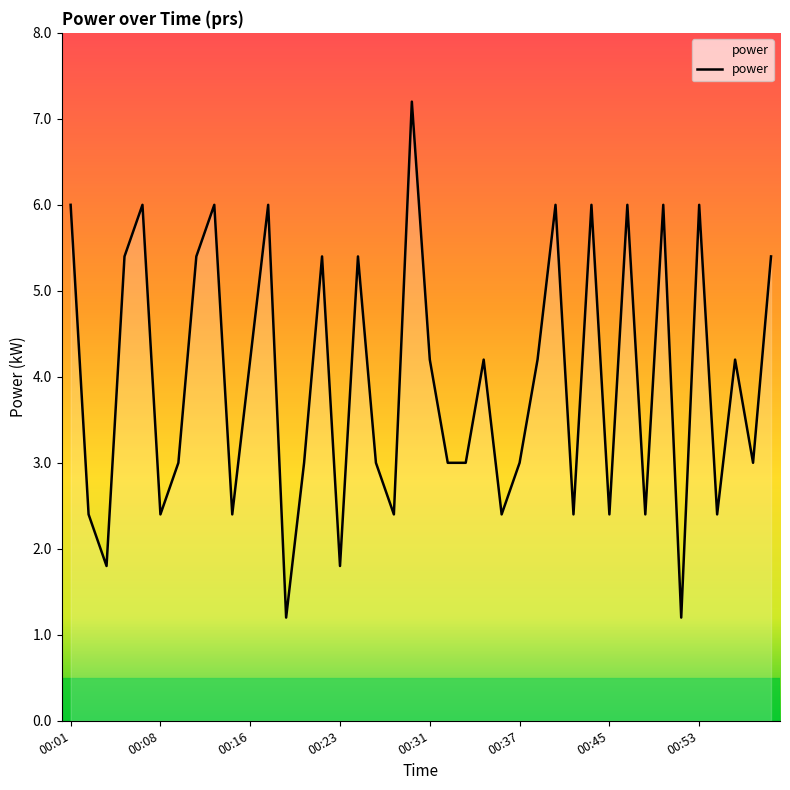

What is the maximum value shown in the chart?

7.2